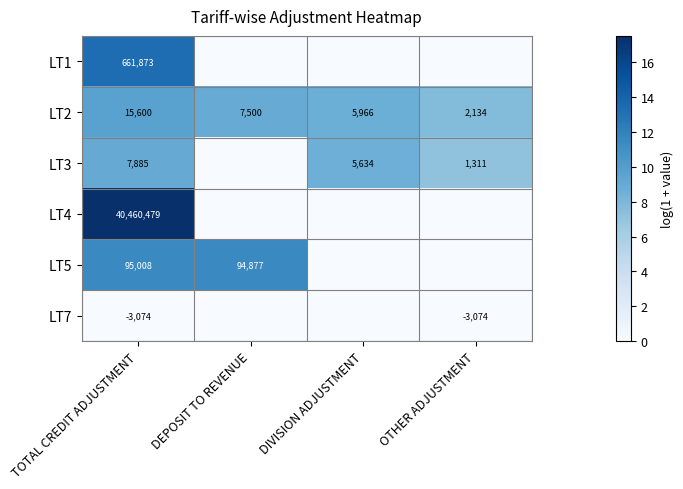

How many values in the LT2 series are below 7500?

2